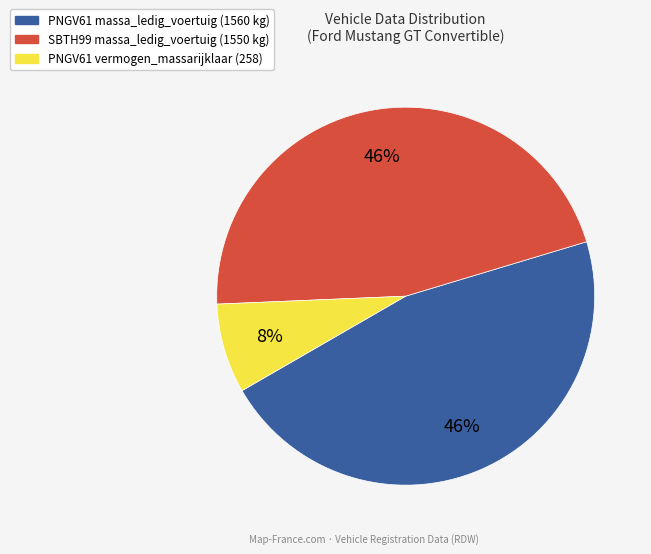

Does any single category account for the majority?

No